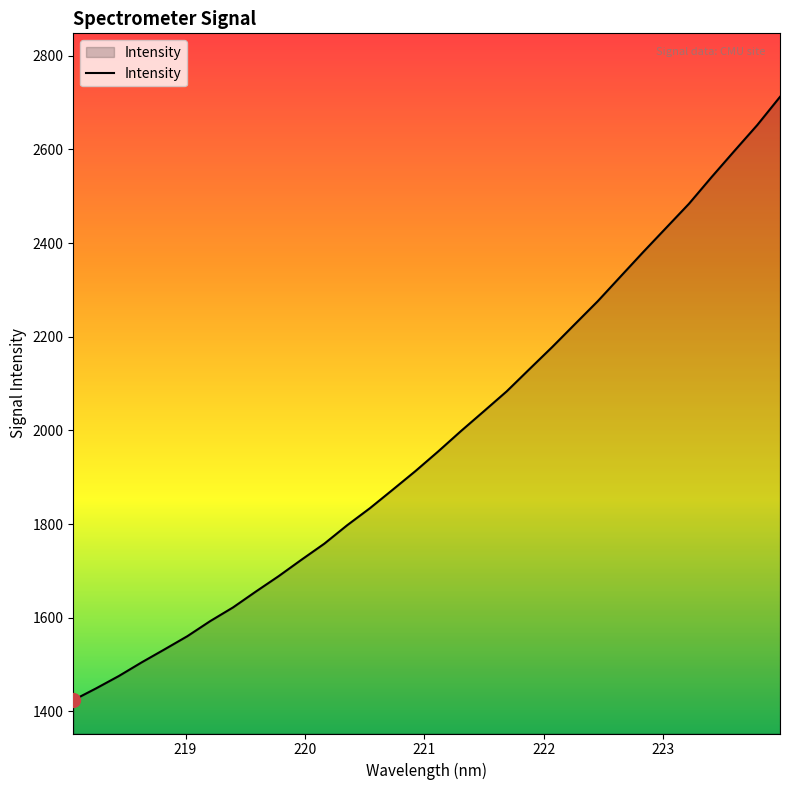

True or false: there are more than 0 points higher than both neighbors.

False